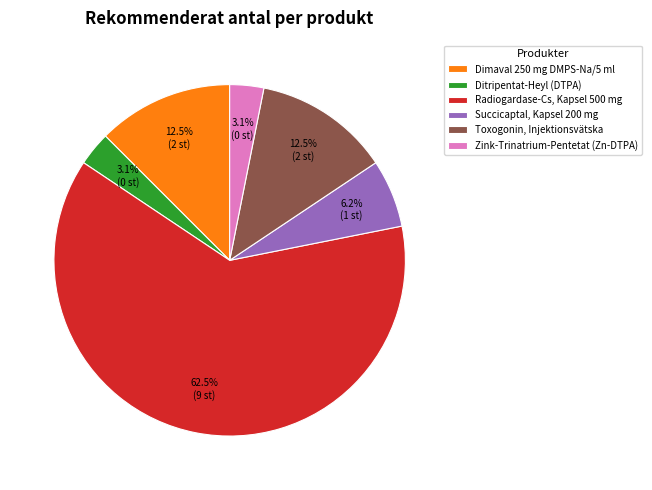

Which has a higher value, Toxogonin, Injektionsvätska or Radiogardase-Cs, Kapsel 500 mg?

Radiogardase-Cs, Kapsel 500 mg